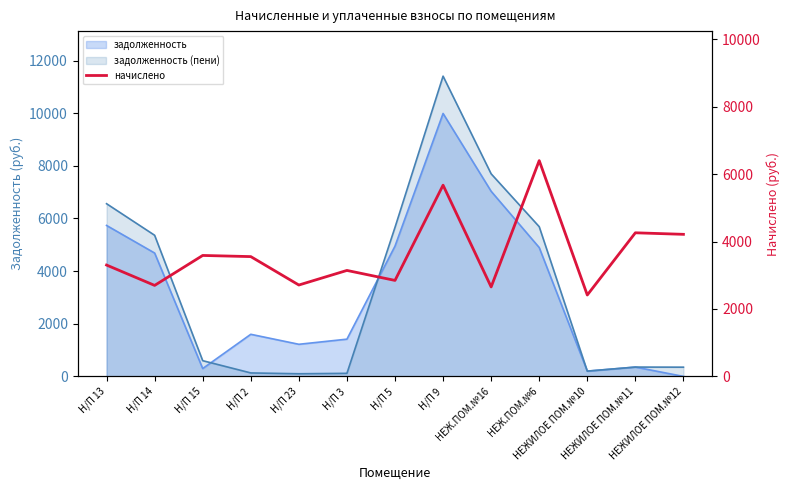

How many categories are shown in the chart?

13